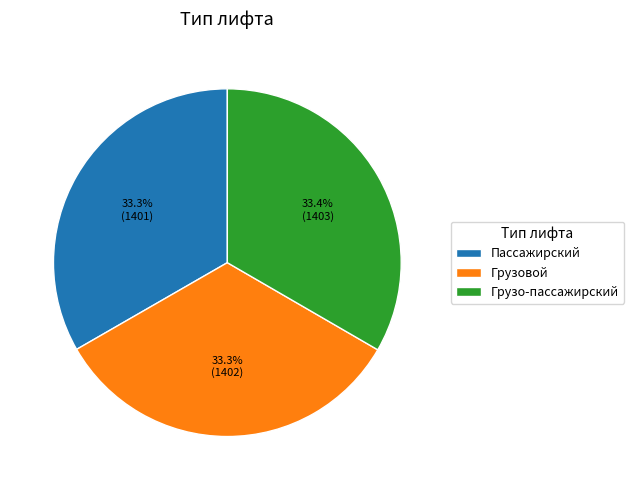

How many segments does this pie chart have?

3